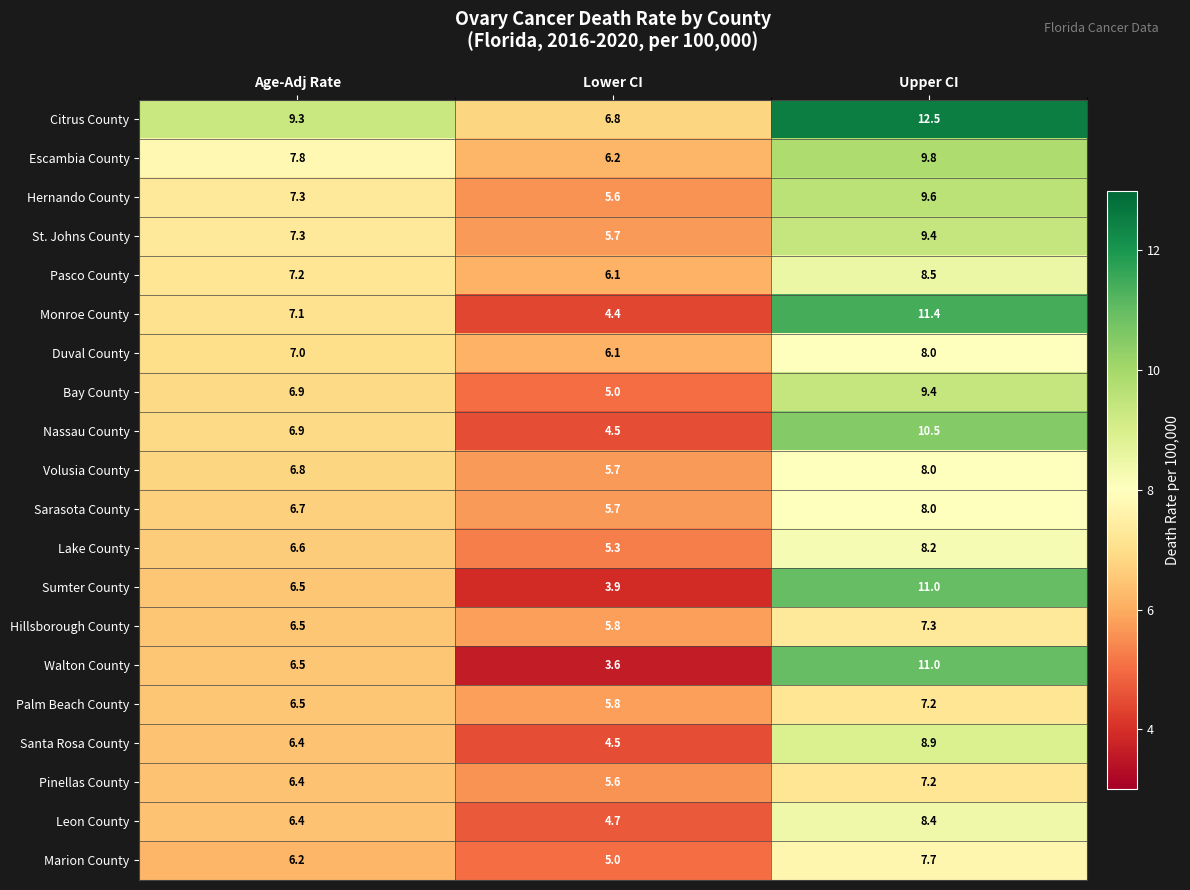

What is the spread (max minus min) of values at Age-Adj Rate?

3.1